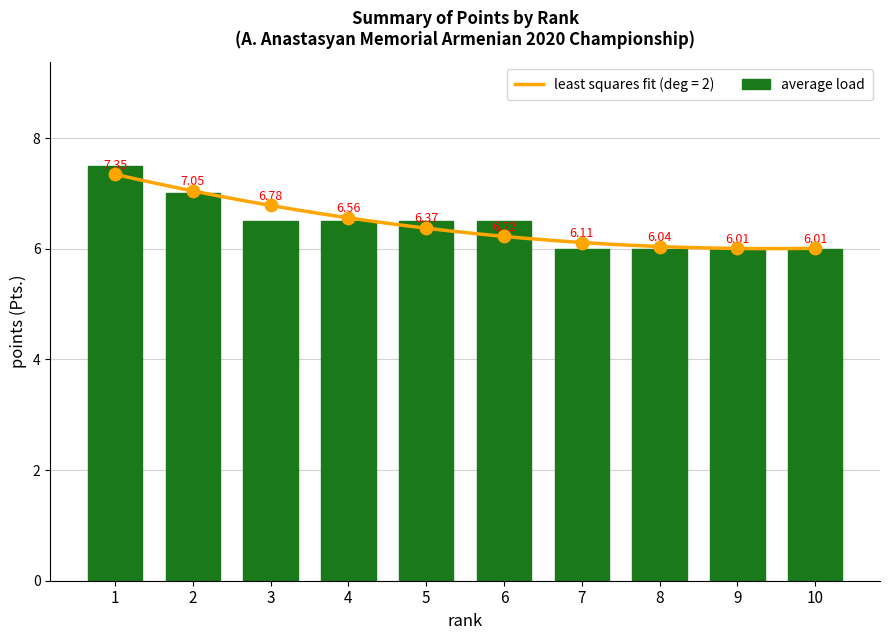

Between 10 and 1, which is larger?

1